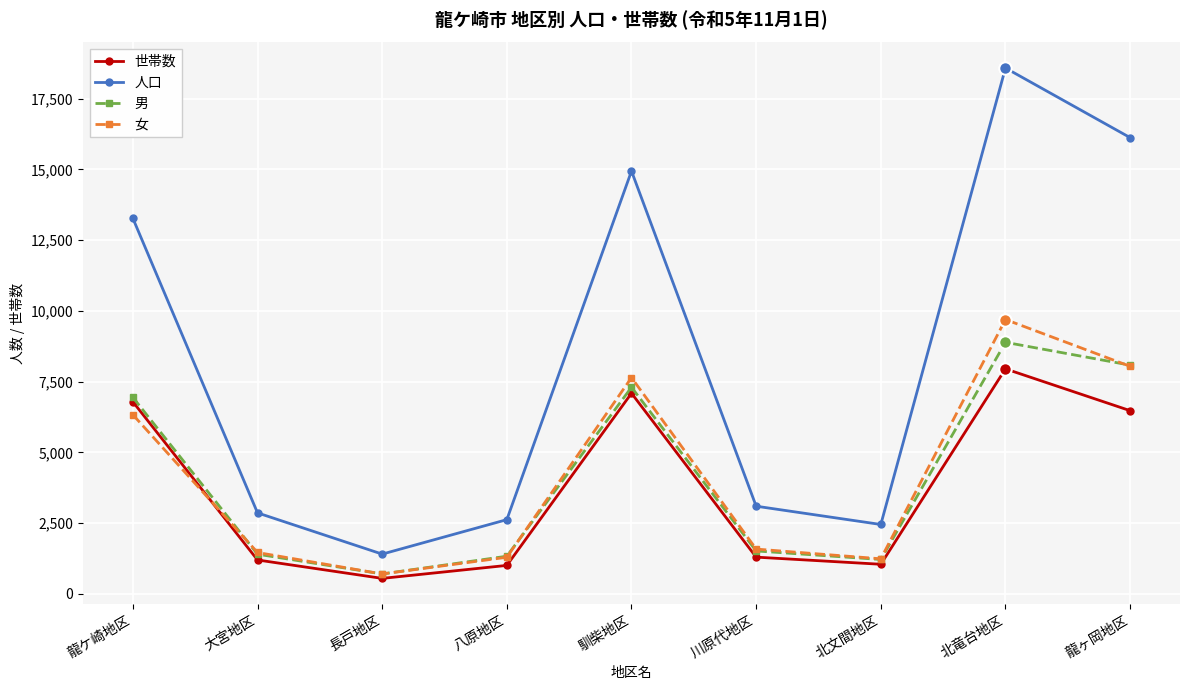

Where is 人口 nearest to the value 9991?

龍ケ崎地区